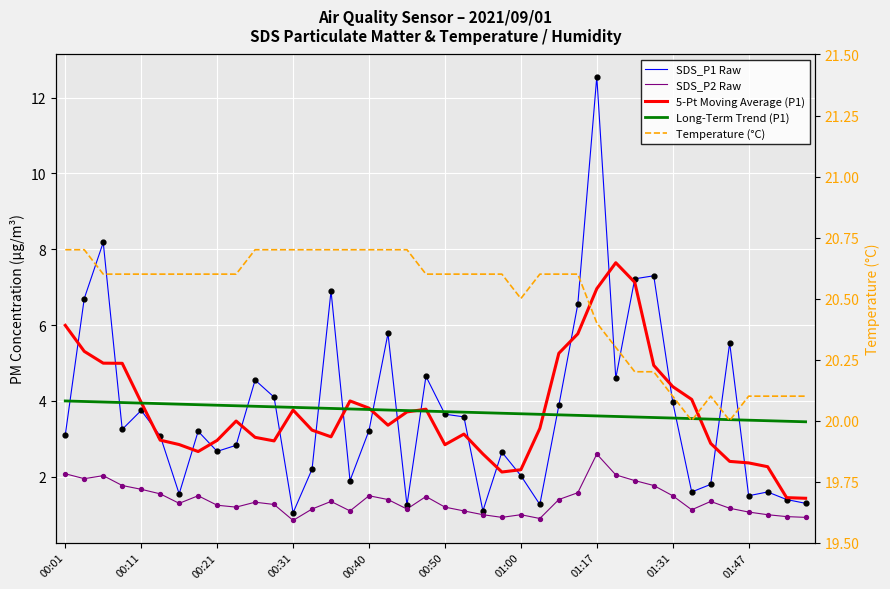

What is the total value across all series at 21?

32.1